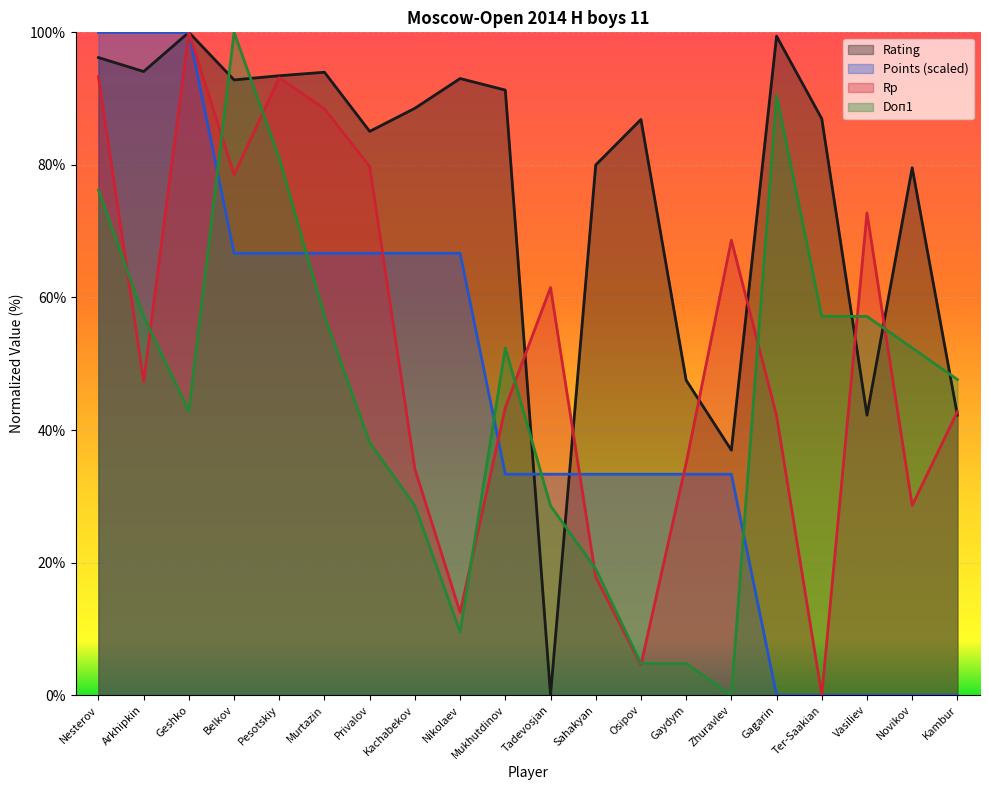

What is the sum of the Rp values at Kachabekov and Kambur?

76.9